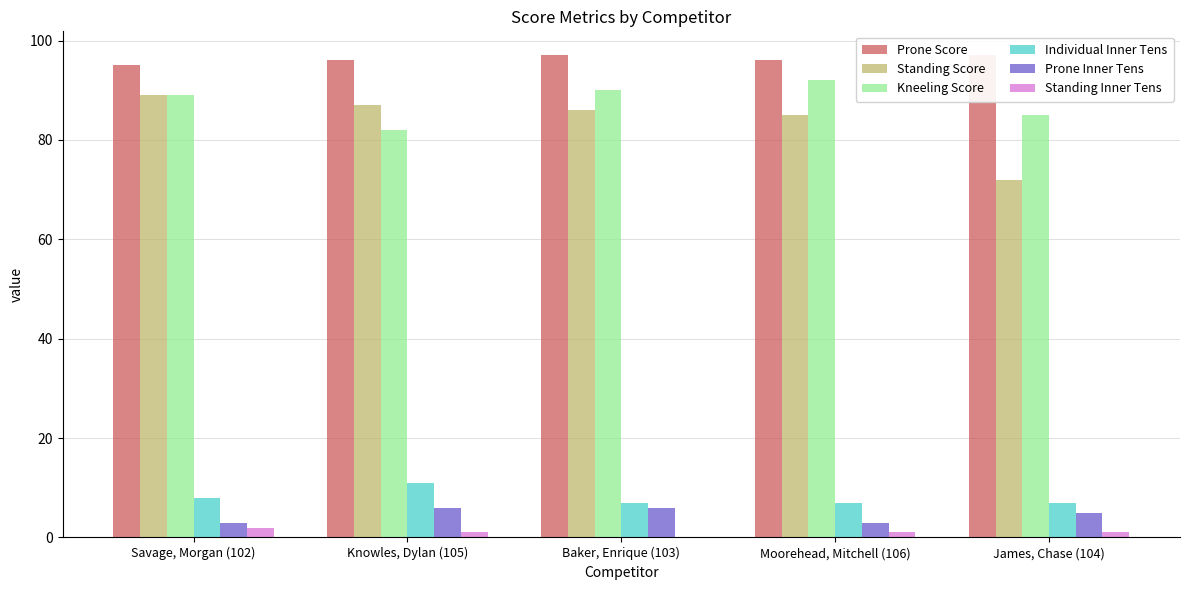

How many data points does each series have?

5